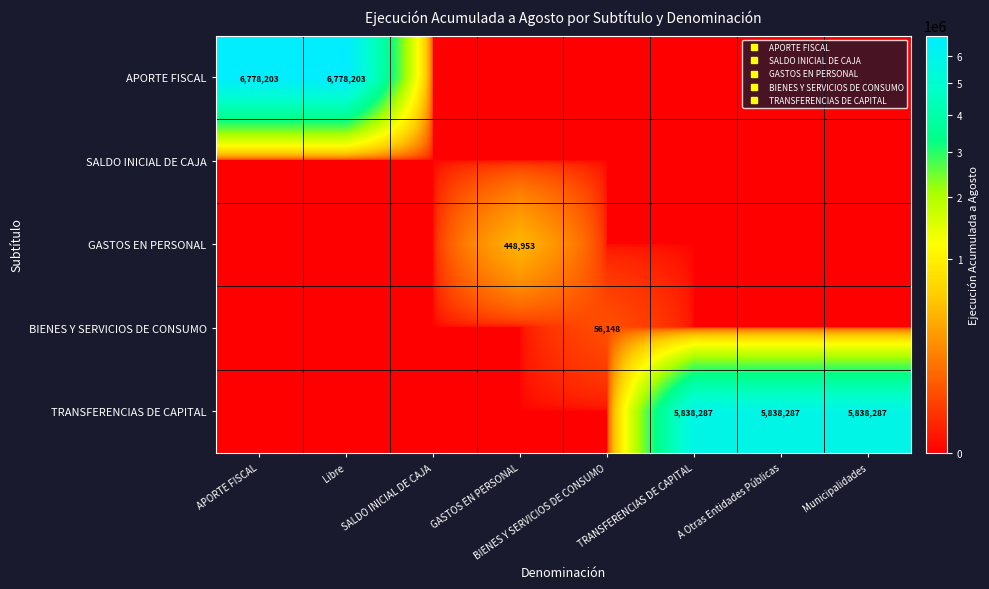

At how many categories does at least one series exceed 3437238?

5